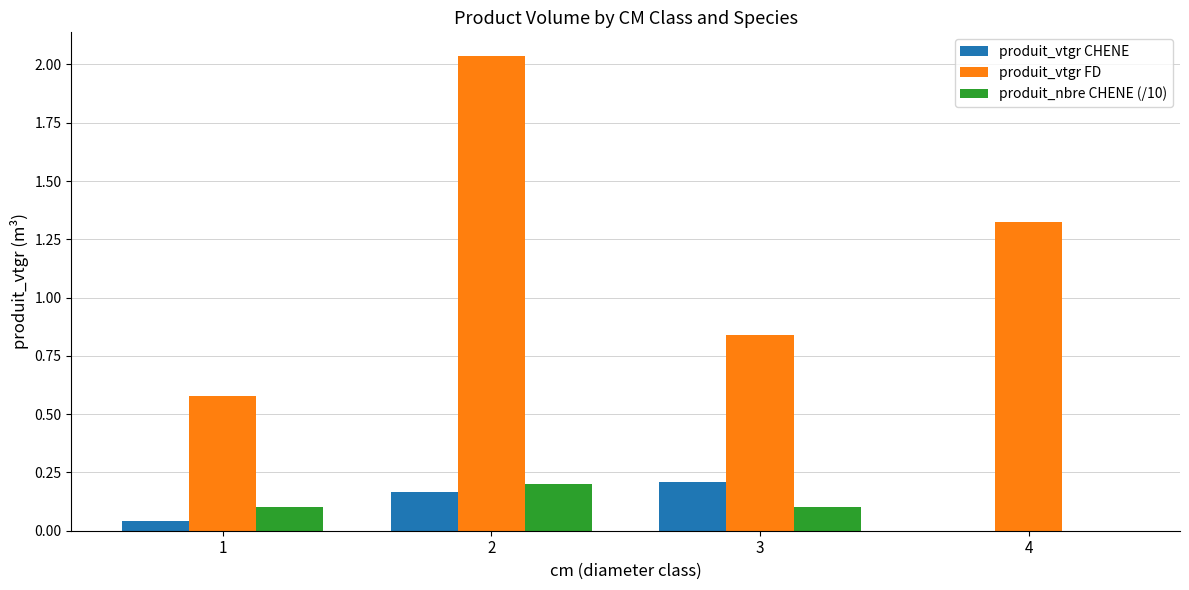

What is the average value of the produit_nbre CHENE (/10) series?

0.1